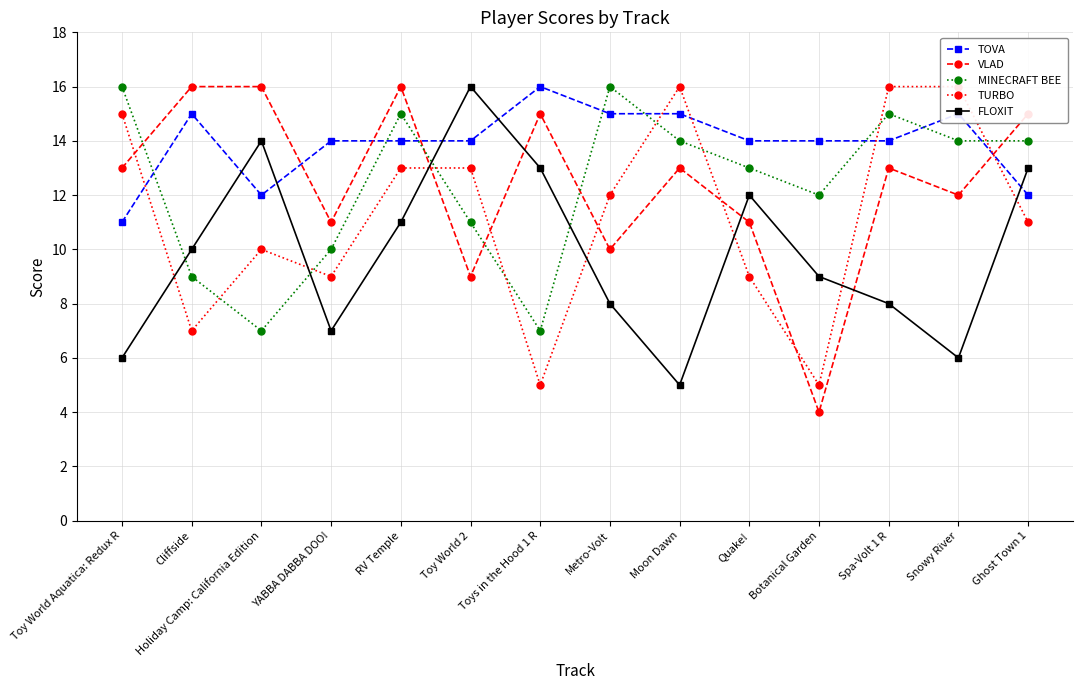

What are all the series names shown in the legend?

TOVA, VLAD, MINECRAFT BEE, TURBO, FLOXIT